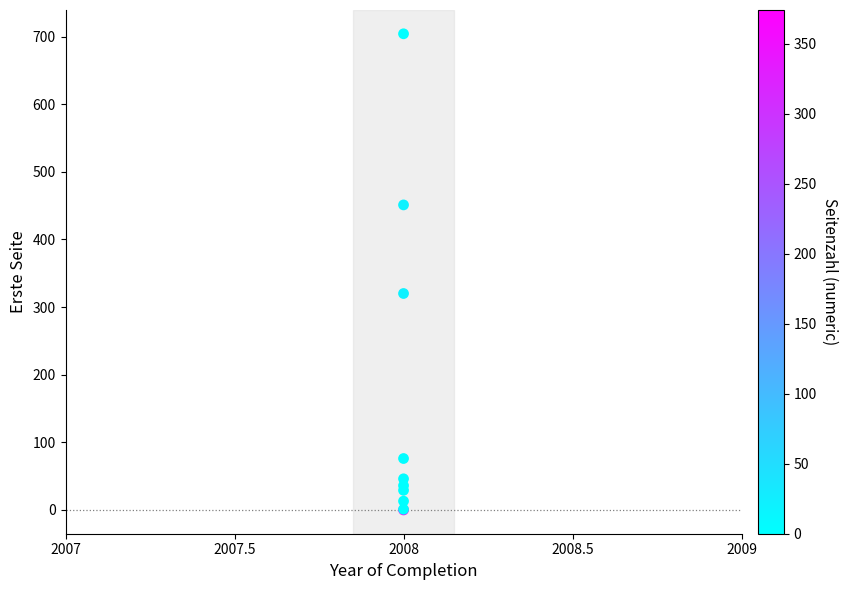

What Y value in the scatter plot is closest to 352?

320